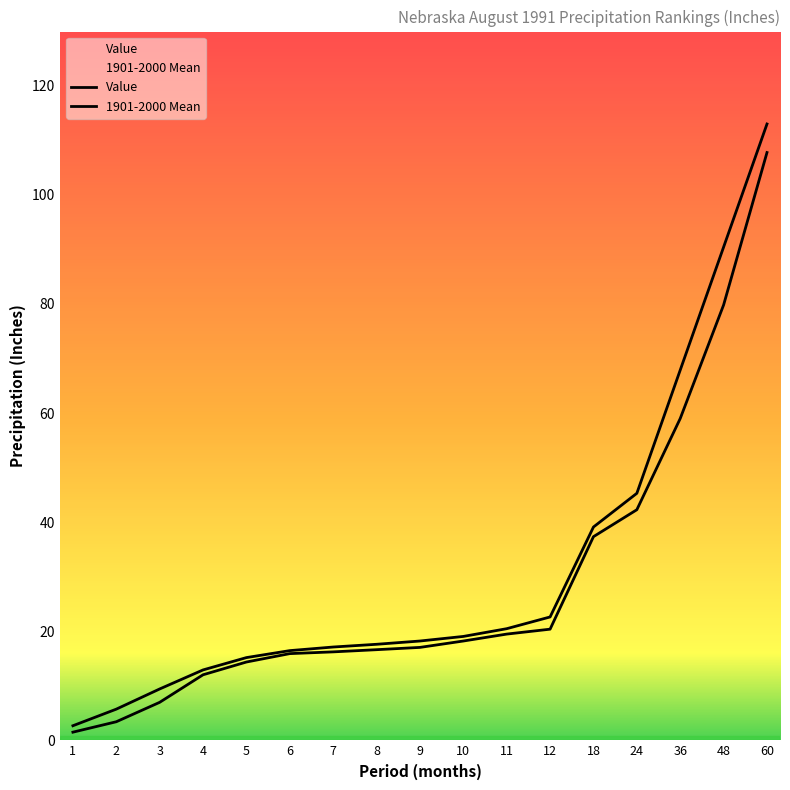

What is the value of the Value point at the 3rd from the left?

7.0